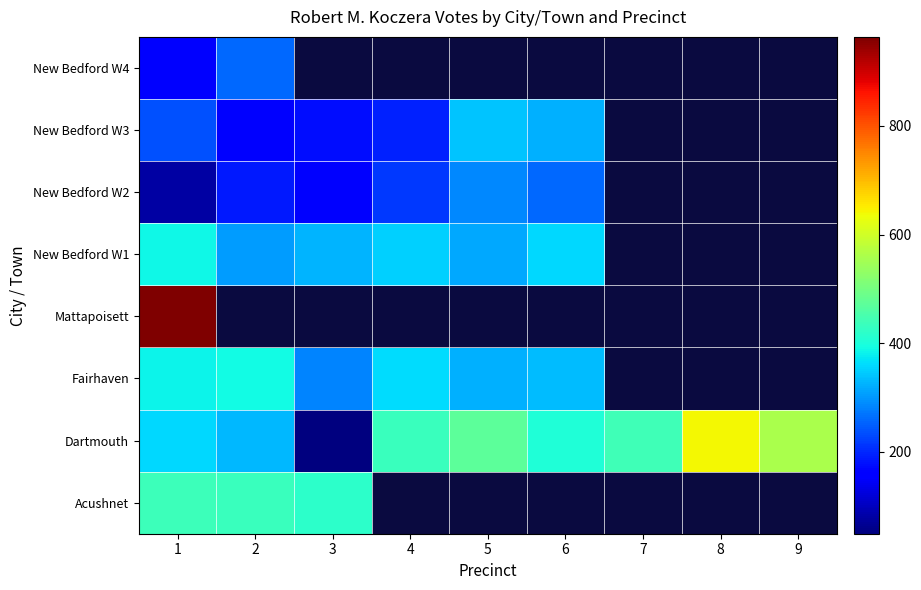

True or false: New Bedford W4 has a value of 161.0 at 1.

True